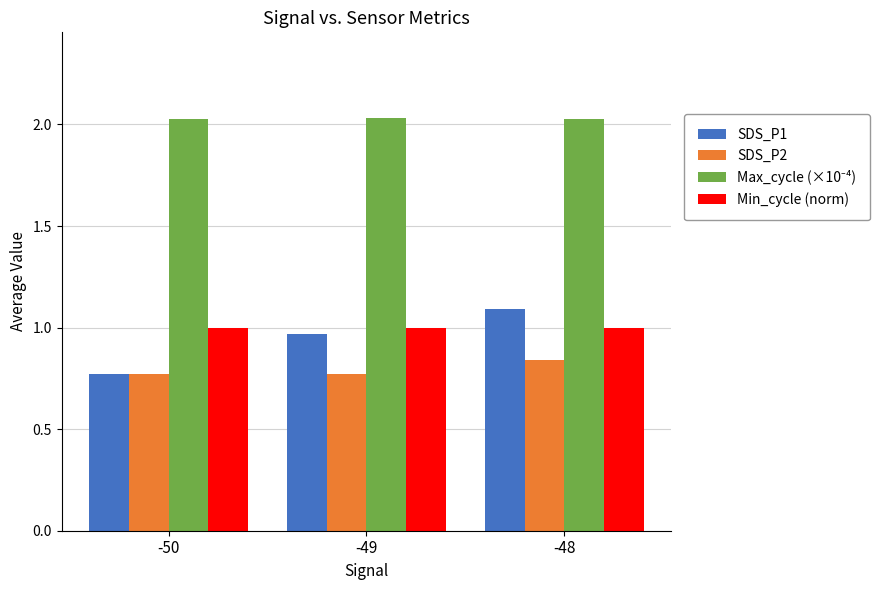

Which series has the widest spread of values?

SDS_P1